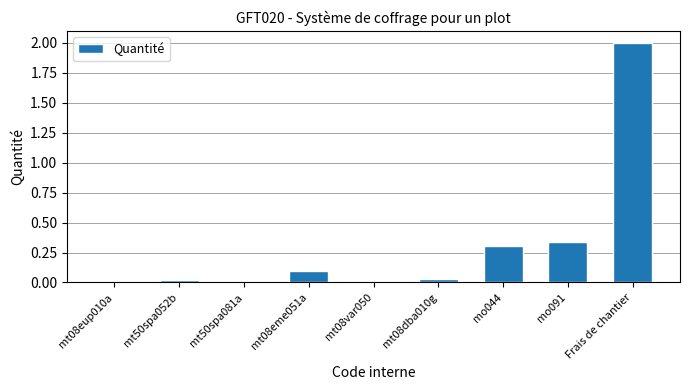

What is the change in value from mt08dba010g to mo044?

+0.3